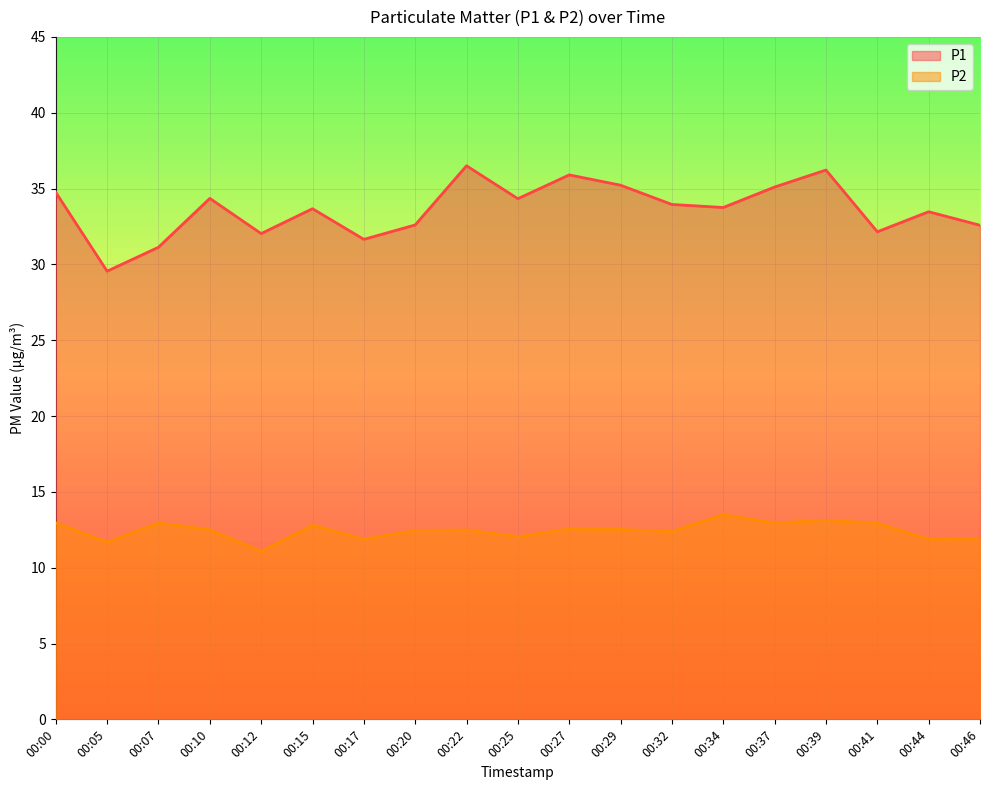

What is the value of the P2 point at the 17th from the left?

12.9